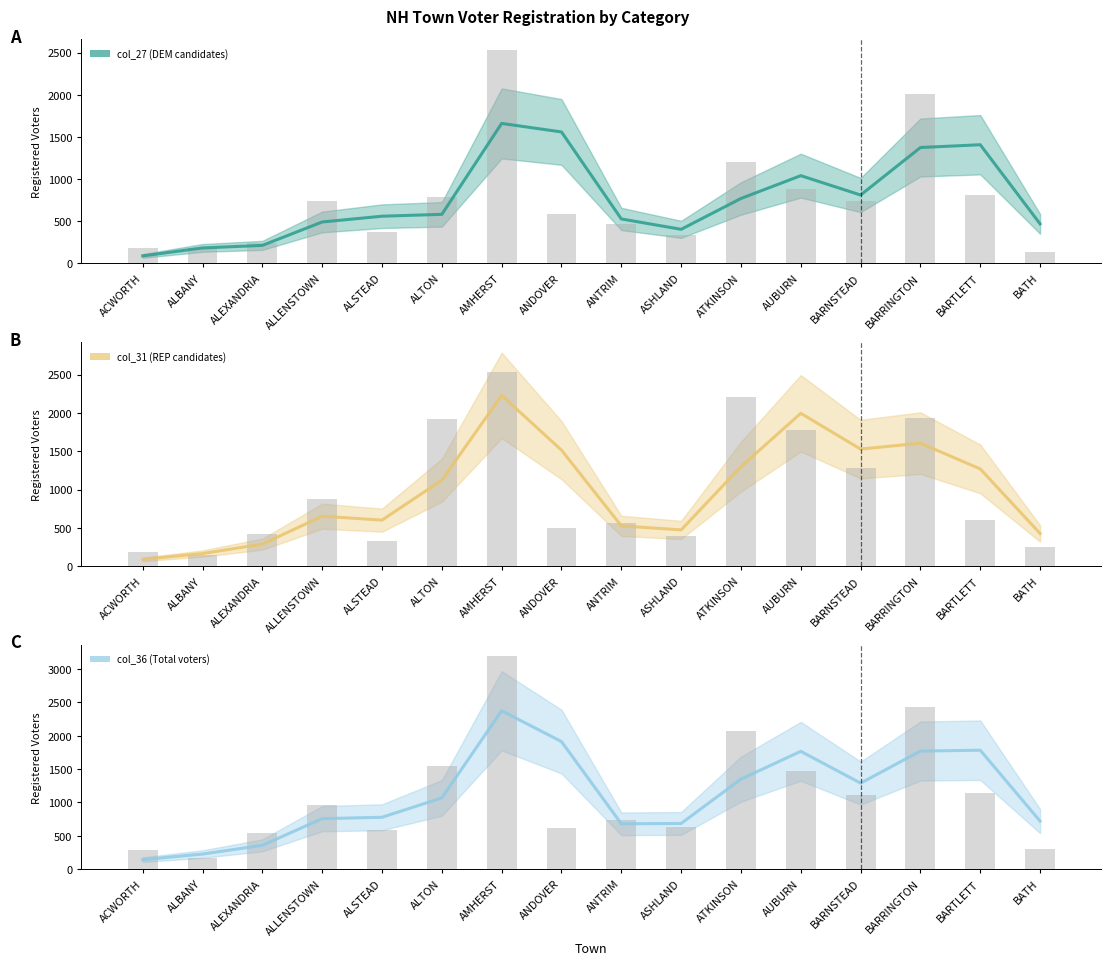

What is the sum of the col_36 (Total voters) values at ATKINSON and ALBANY?

1576.0